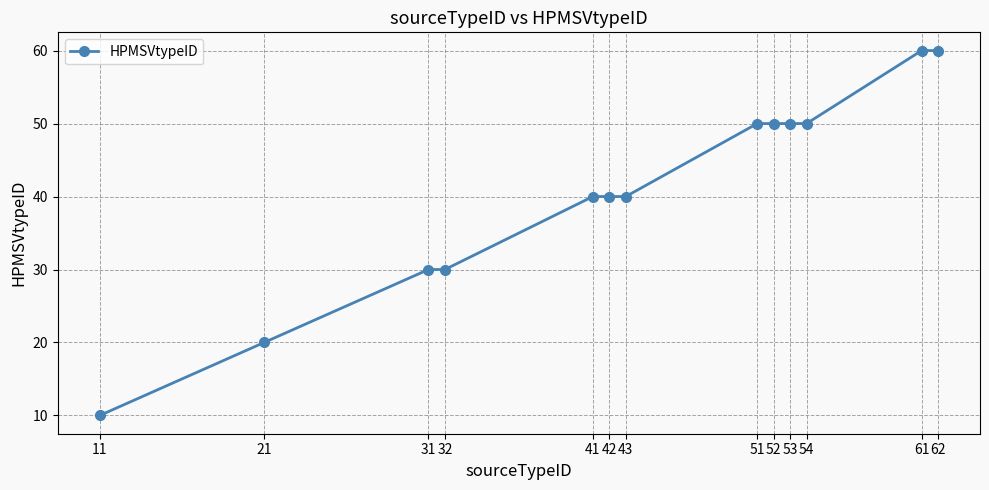

Between 43 and 61, which is larger?

61